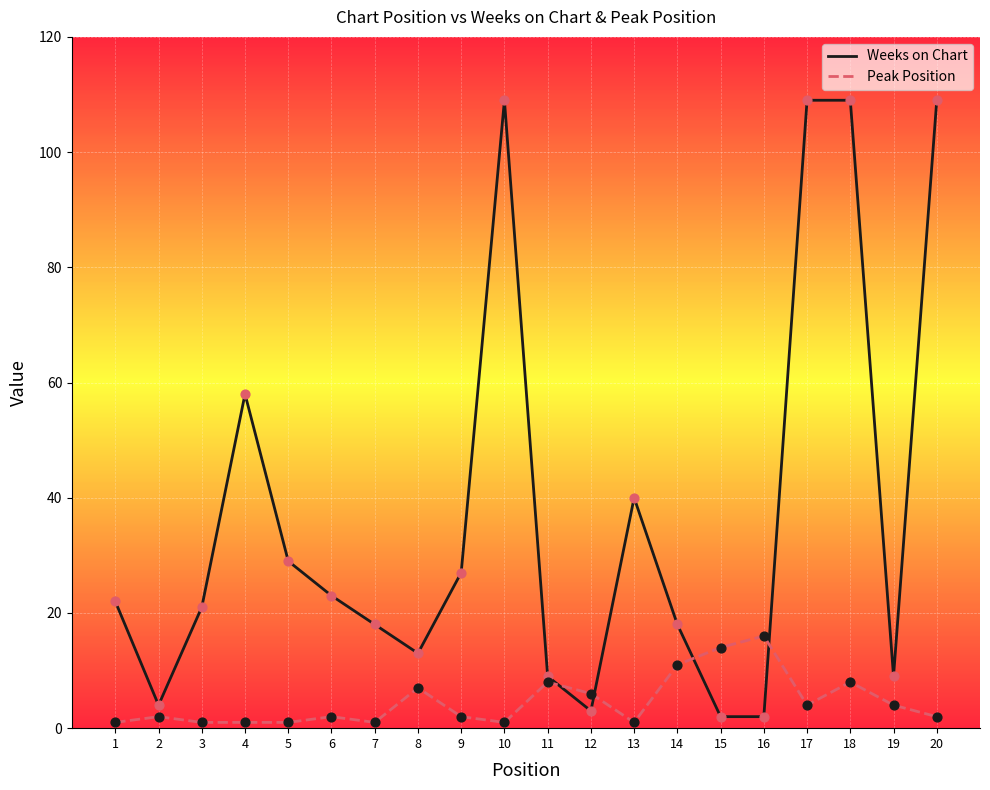

Which series has the largest total across all categories?

Weeks on Chart